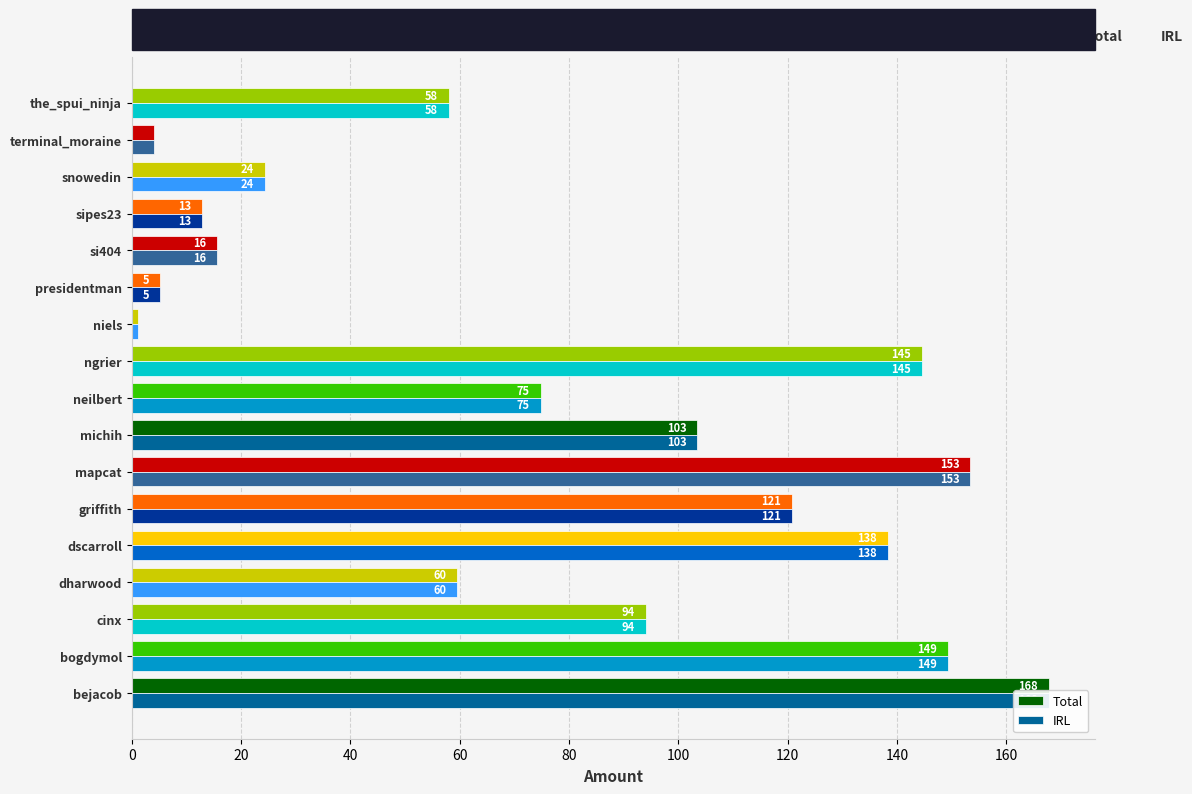

The Total series shows 3.1 at sipes23. True or false?

False